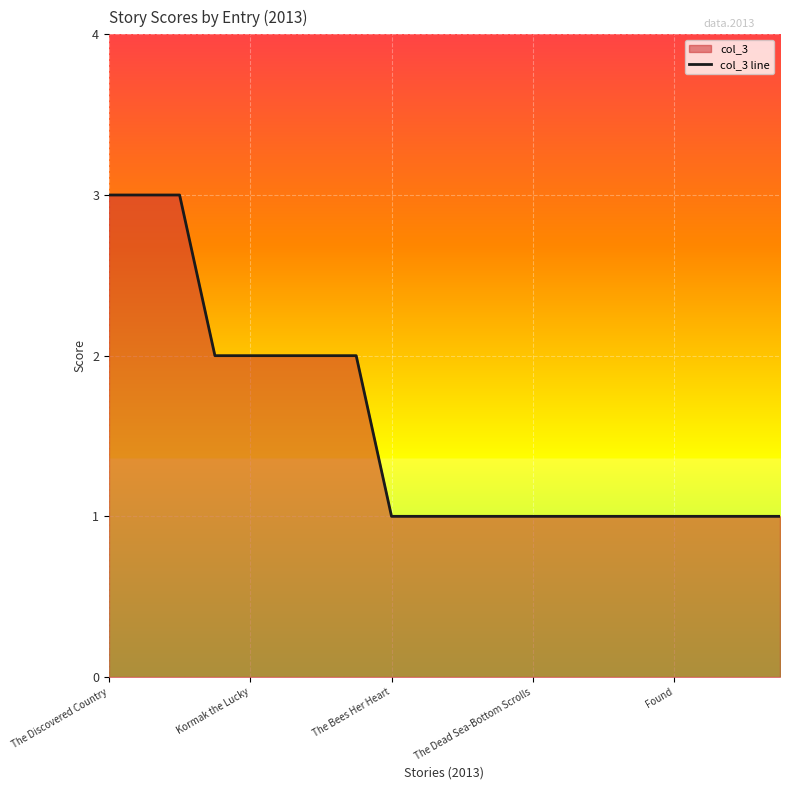

What is the greatest value displayed?

3